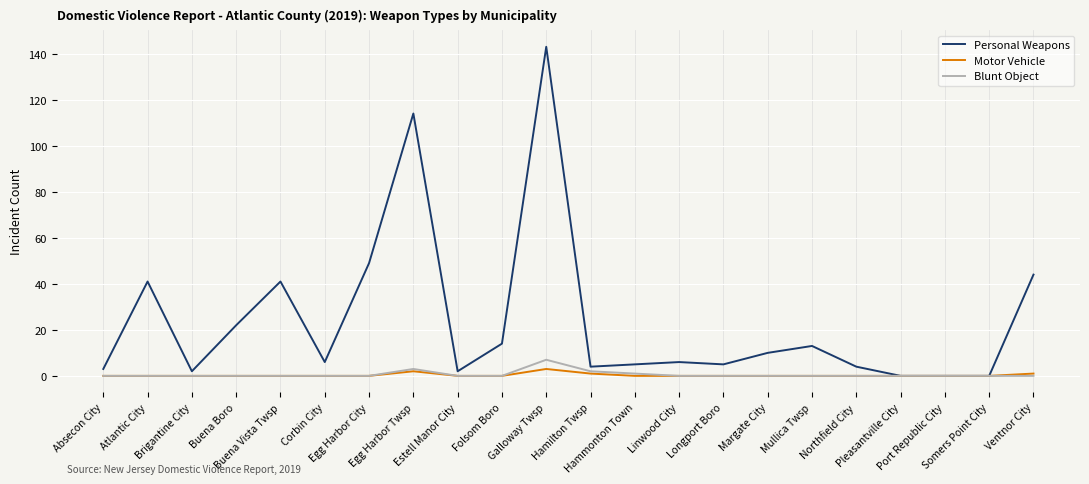

Which series has the largest range (max minus min)?

Personal Weapons